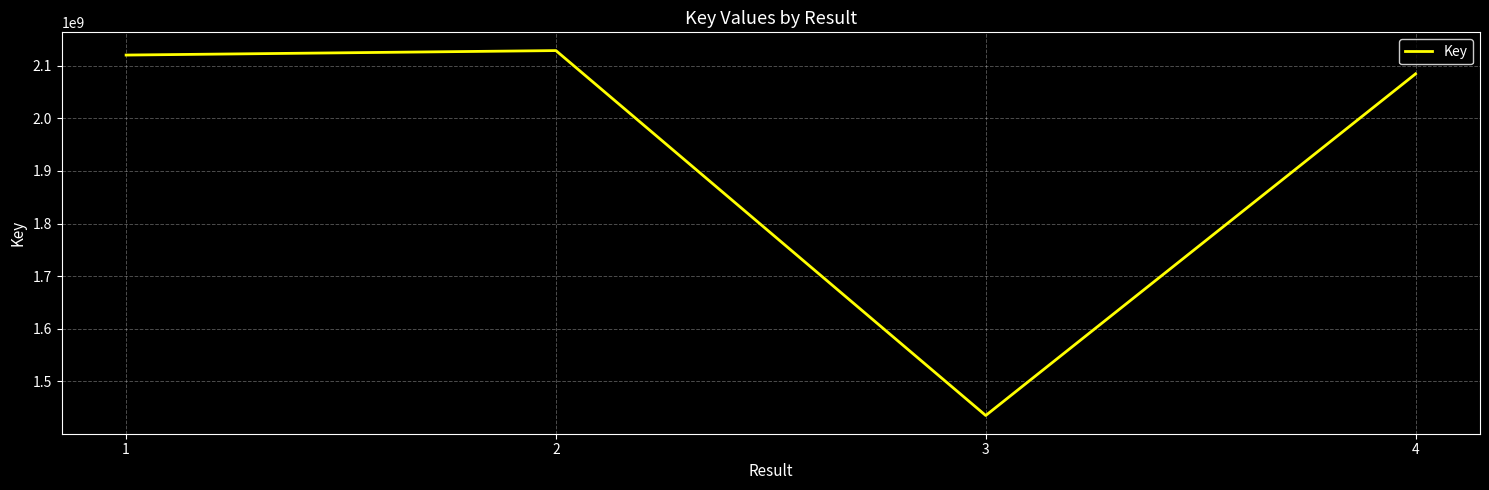

How many distinct data groups are displayed?

1